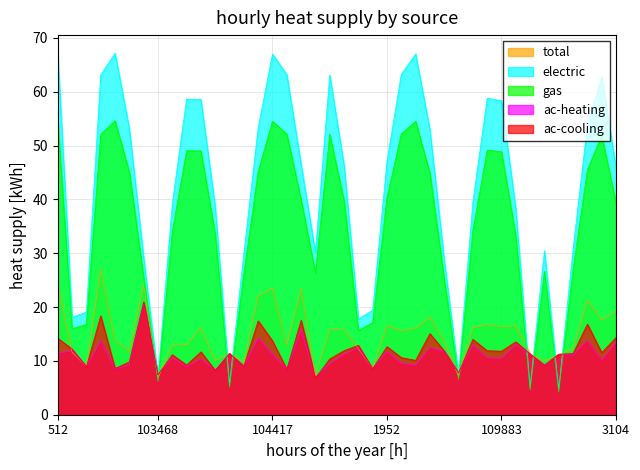

Reading right to left, list all the values displayed in this chart.

dnbrad: 3104=19.1	114514=17.7	3014=21.3	114278=12.2	114145=11.2	2375=9.9	110229=11.3	110058=16.5	109883=16.4	109695=16.7	109524=16.2	2132=7.1	2087=13.6	109000=18.1	108832=16.1	1997=15.6	1952=16.5	108472=8.6	108298=12.3	1853=15.9	1808=15.9	1718=7.3	104540=23.4	1169=12.9	104417=23.5	104298=22.0	104180=9.7	1043=11.4	103949=10.0	103830=16.2	917=13.0	103586=12.9	103468=6.8	103348=24.1	773=11.8	103112=13.8	103103=27.0	638=9.0	102744=11.6	512=24.3
satz: 3104=45.8	114514=62.8	3014=53.8	114278=30.8	114145=4.8	2375=30.5	110229=5.2	110058=38.2	109883=58.3	109695=58.8	109524=39.5	2132=7.4	2087=28.8	109000=52.9	108832=67.0	1997=63.2	1952=47.1	108472=19.4	108298=17.8	1853=46.3	1808=63.1	1718=30.1	104540=46.5	1169=63.2	104417=67.0	104298=53.3	104180=30.0	1043=5.8	103949=38.6	103830=58.6	917=58.6	103586=39.2	103468=7.0	103348=29.2	773=53.1	103112=67.2	103103=63.1	638=19.1	102744=18.1	512=67.0
scan_angle: 3104=39.4	114514=51.9	3014=45.5	114278=26.9	114145=4.2	2375=26.6	110229=4.6	110058=33.2	109883=48.8	109695=49.2	109524=34.2	2132=6.6	2087=25.2	109000=44.9	108832=54.5	1997=52.2	1952=40.4	108472=17.1	108298=15.7	1853=39.8	1808=52.1	1718=26.4	104540=39.9	1169=52.1	104417=54.5	104298=45.2	104180=26.2	1043=5.1	103949=33.5	103830=49.0	917=49.1	103586=34.0	103468=6.2	103348=25.6	773=45.0	103112=54.6	103103=52.1	638=16.8	102744=16.0	512=54.5
rade9_aggzone_norm: 3104=13.4	114514=10.1	3014=13.8	114278=11.1	114145=11.2	2375=9.1	110229=11.3	110058=13.0	109883=10.5	109695=10.6	109524=12.9	2132=7.8	2087=11.7	109000=12.5	108832=9.2	1997=9.6	1952=11.8	108472=8.5	108298=12.5	1853=11.2	1808=9.5	1718=6.9	104540=15.8	1169=8.4	104417=11.2	104298=14.2	104180=9.0	1043=11.4	103949=8.2	103830=10.4	917=8.9	103586=10.6	103468=7.5	103348=20.6	773=9.3	103112=8.5	103103=13.7	638=8.9	102744=11.9	512=11.5
rade9_mult_nadir_norm: 3104=14.3	114514=11.5	3014=16.8	114278=11.4	114145=11.2	2375=9.2	110229=11.3	110058=13.5	109883=11.8	109695=11.9	109524=14.0	2132=7.8	2087=11.8	109000=15.1	108832=10.1	1997=10.6	1952=12.6	108472=8.5	108298=12.9	1853=11.9	1808=10.4	1718=6.8	104540=17.5	1169=8.4	104417=13.7	104298=17.4	104180=9.0	1043=11.4	103949=8.2	103830=11.7	917=9.2	103586=11.1	103468=7.4	103348=21.0	773=9.8	103112=8.6	103103=18.4	638=8.9	102744=12.2	512=14.2